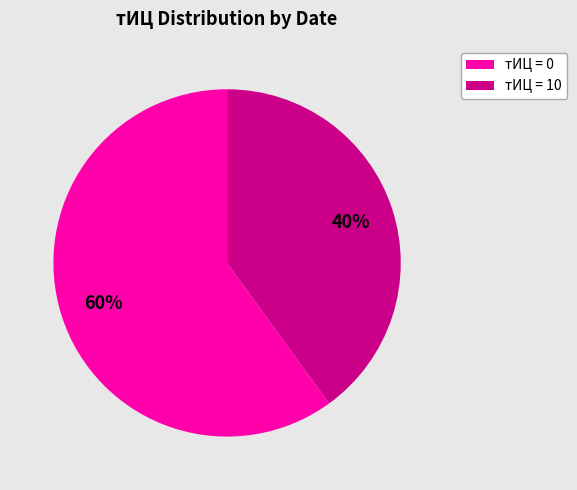

How many segments does this pie chart have?

2